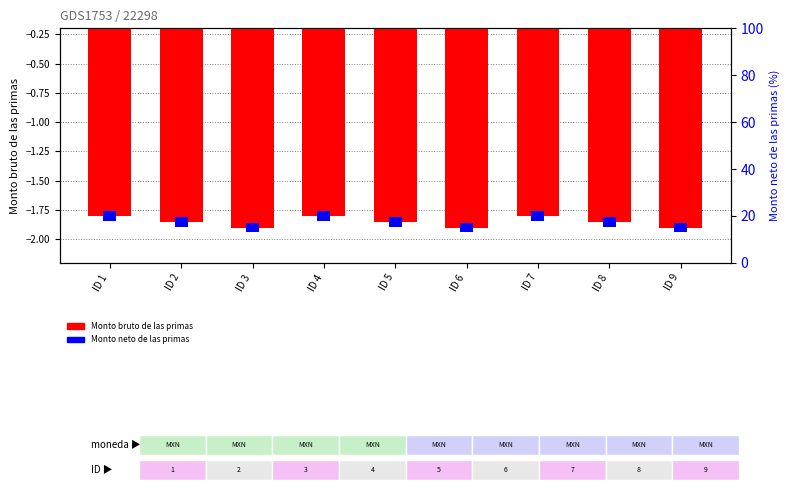

Is it true that Monto bruto de las primas equals -1.9 at ID 6?

True